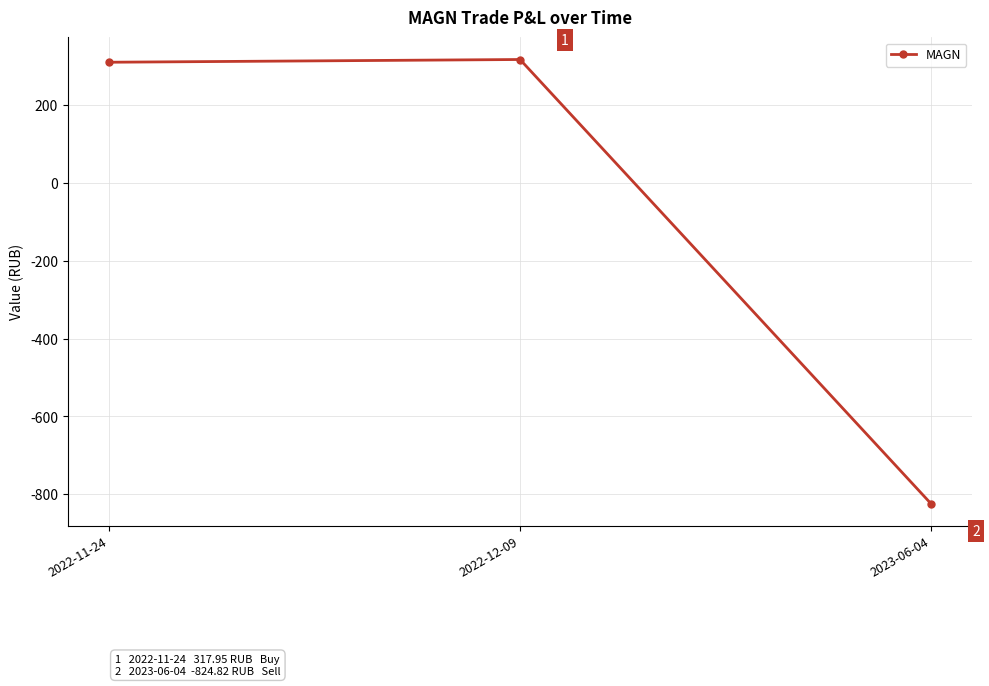

True or false: the data shows 310.9 at 2022-11-24.

True